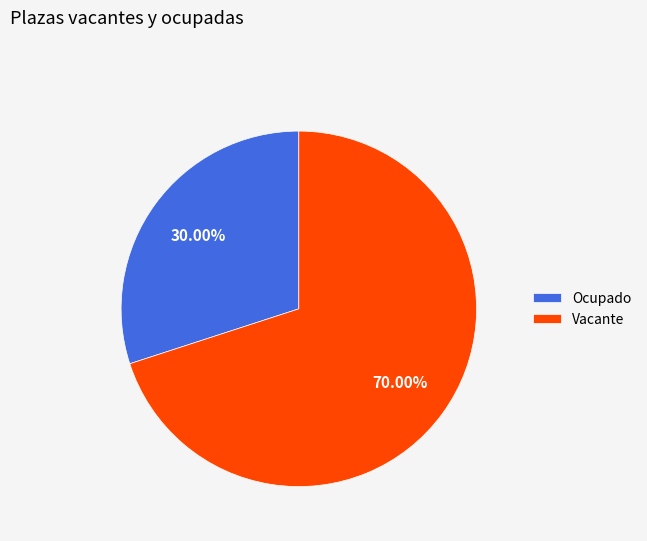

Approximately how many times larger is the value at Vacante compared to Ocupado?

2.3